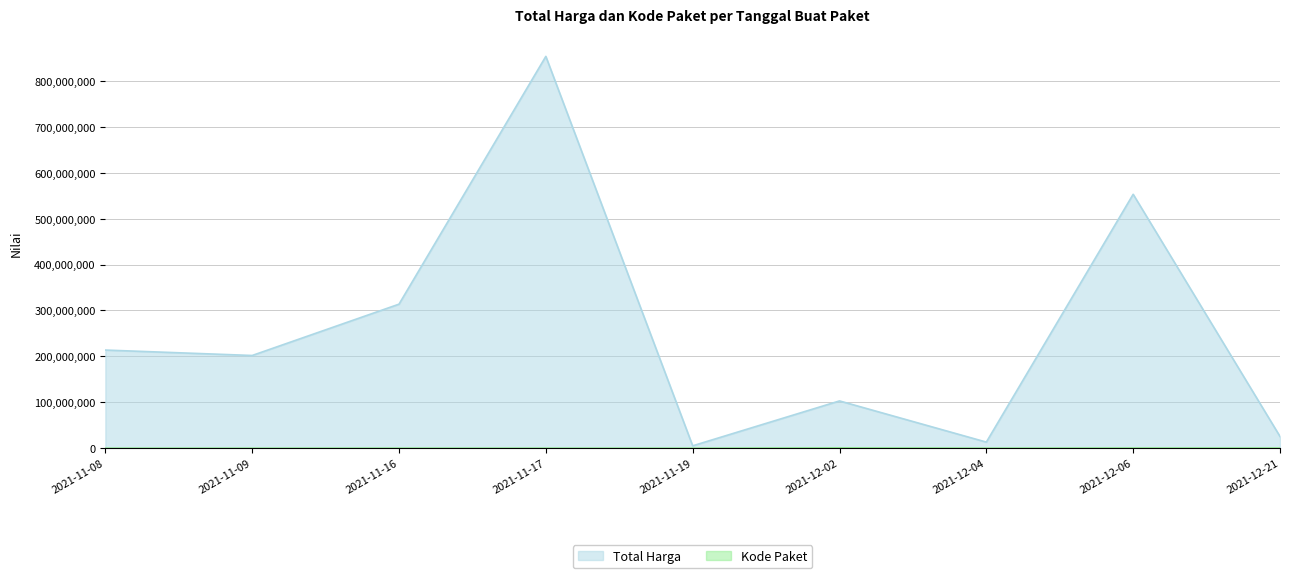

Which label corresponds to the smallest value in the chart?

2021-11-08